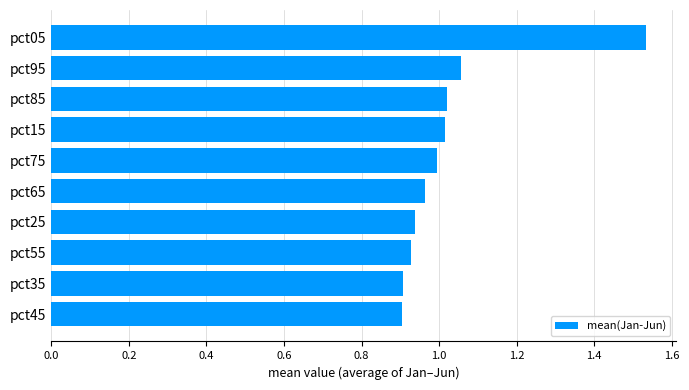

Which category has the highest value across all series?

pct05